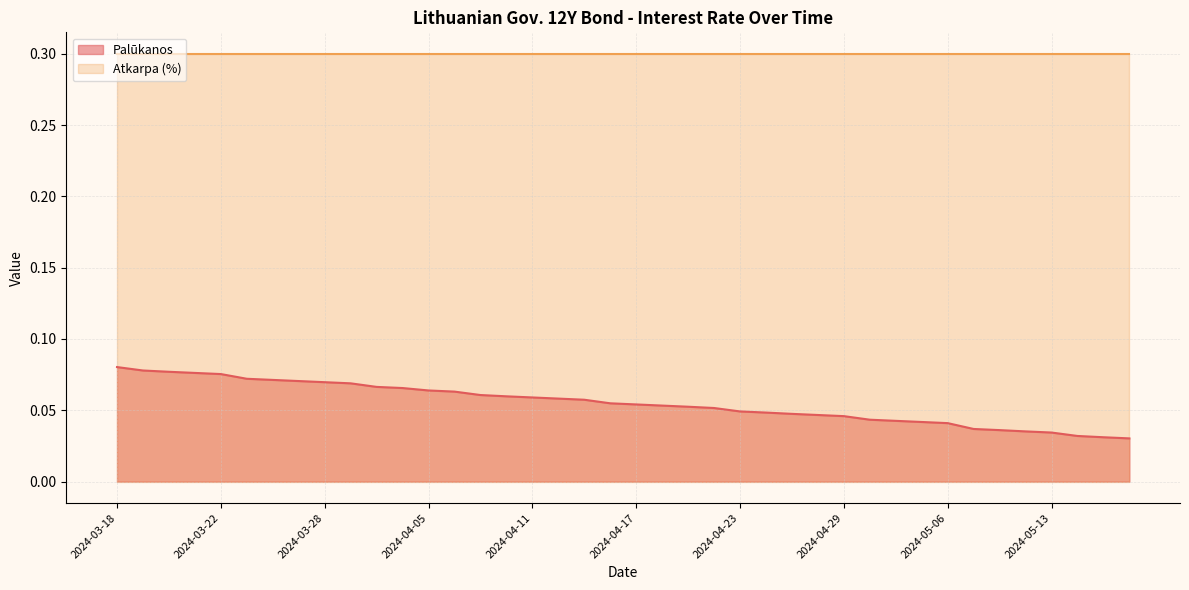

Does the chart display data point markers on the line(s)?

No